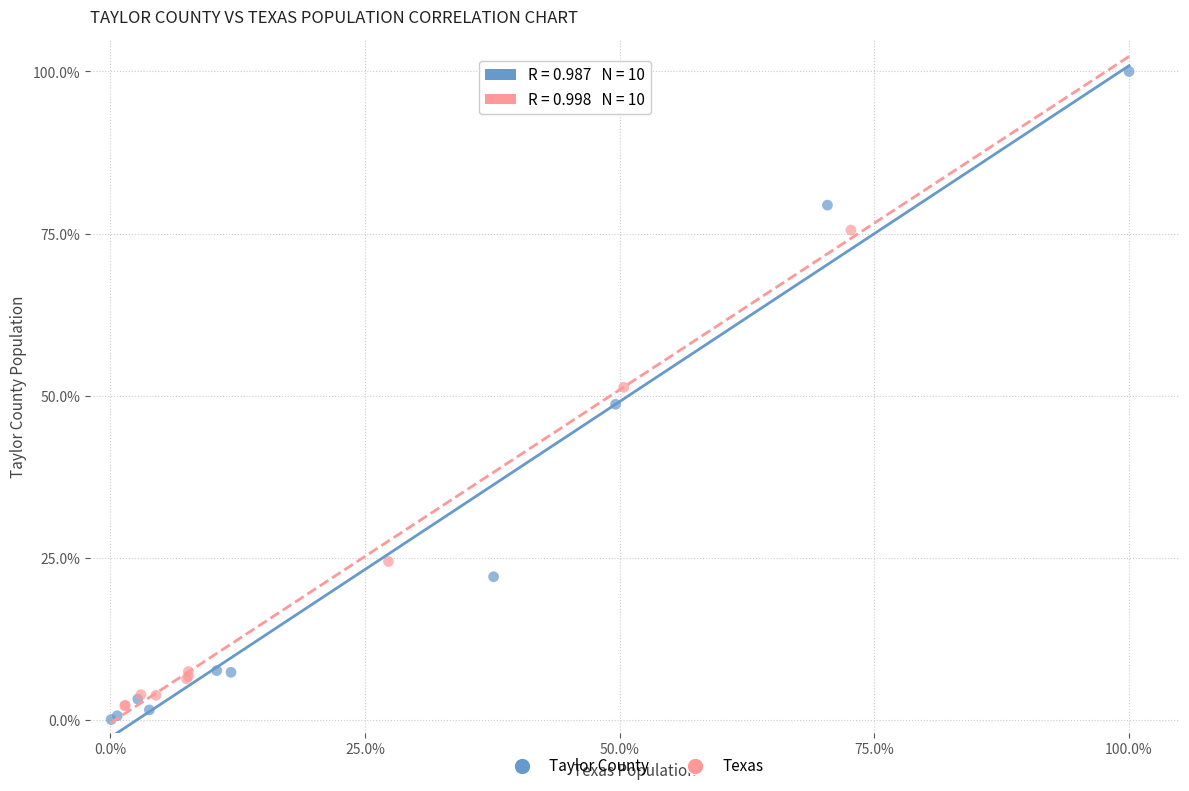

What are all the series names shown in the legend?

Taylor County, Texas